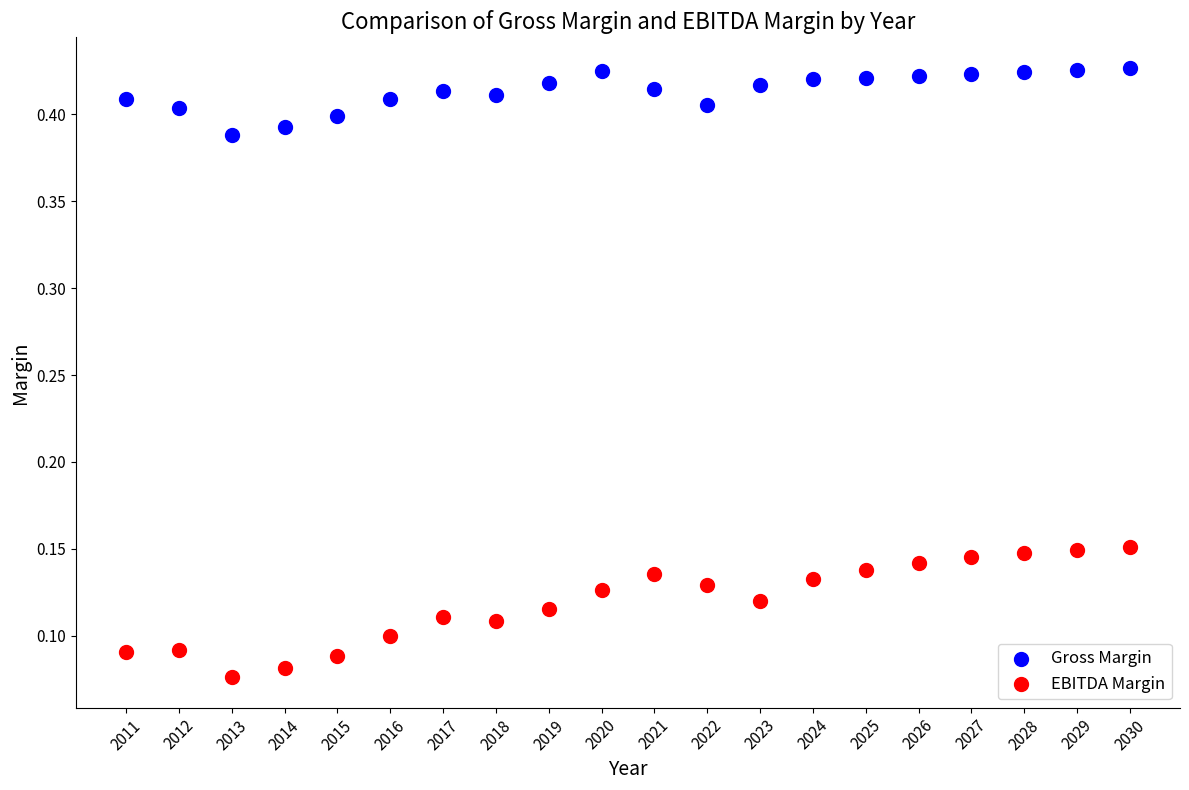

Which series reaches the maximum Y coordinate?

Gross Margin